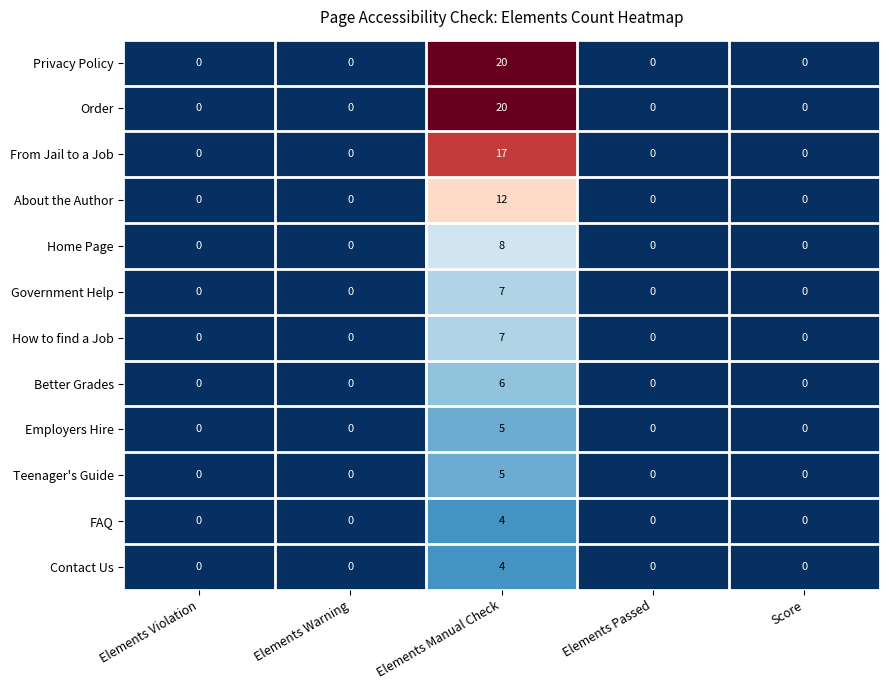

What is the sum of all How to find a Job values?

7